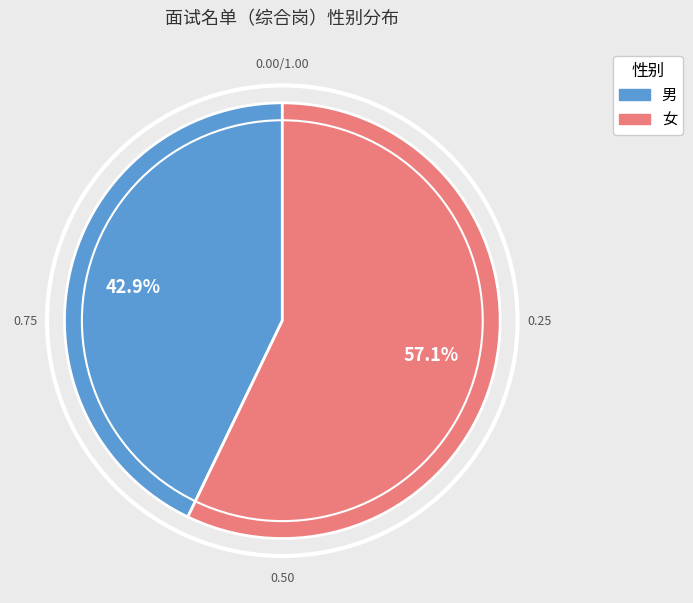

Which category has the smallest portion of the pie?

男